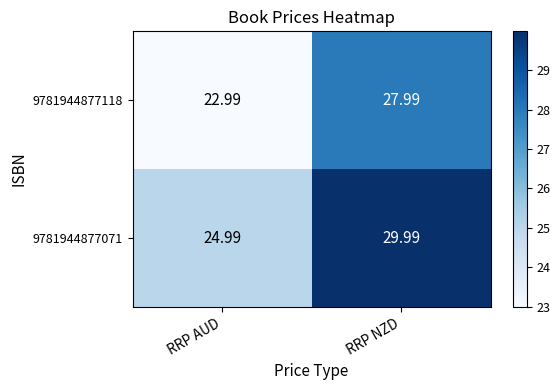

At which label does 9781944877118 reach its minimum?

RRP AUD